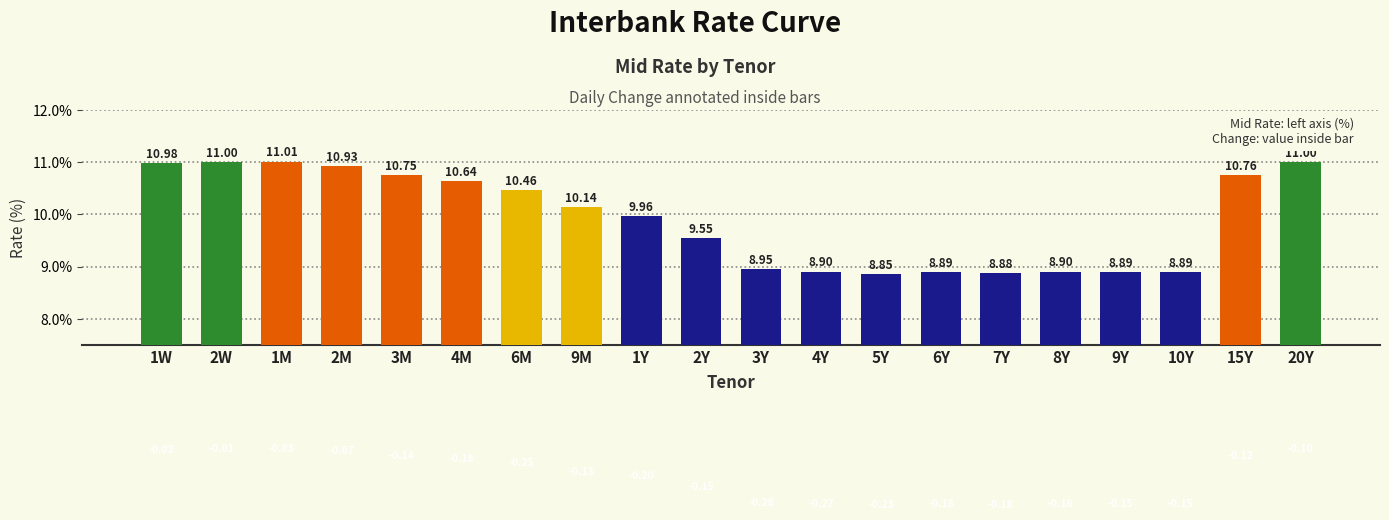

At which category does the chart reach its minimum across all series?

5Y